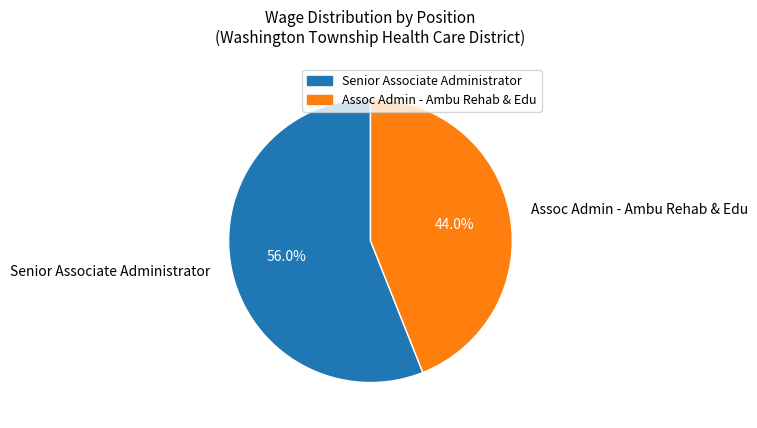

What percentage is the Senior Associate Administrator slice, to the nearest percent?

56%